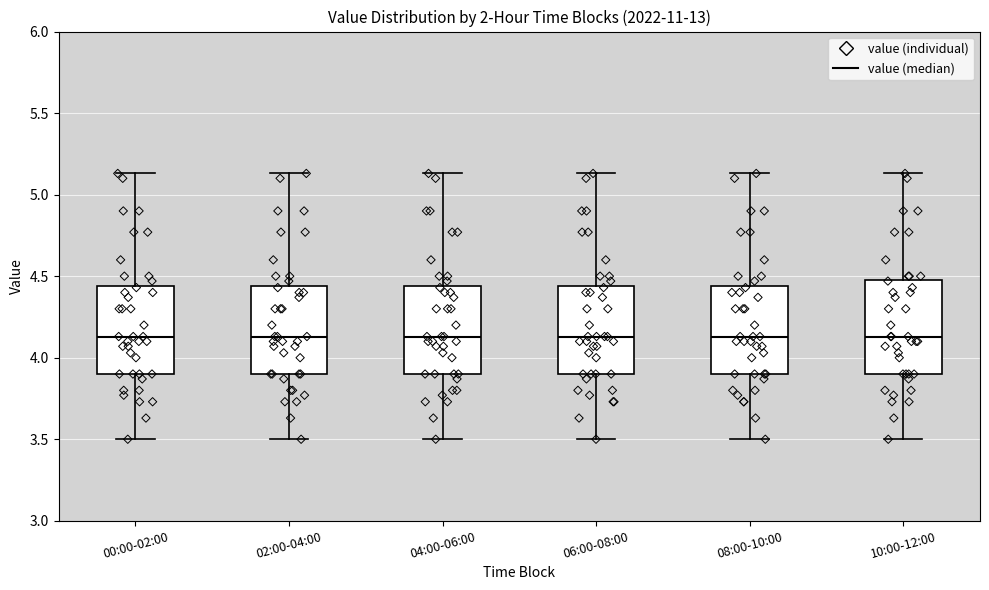

Where does the upper whisker of the box for 00:00-02:00 end on the y-axis? The values are not printed on the chart, so give them approximately, as read against the axis.

5.15